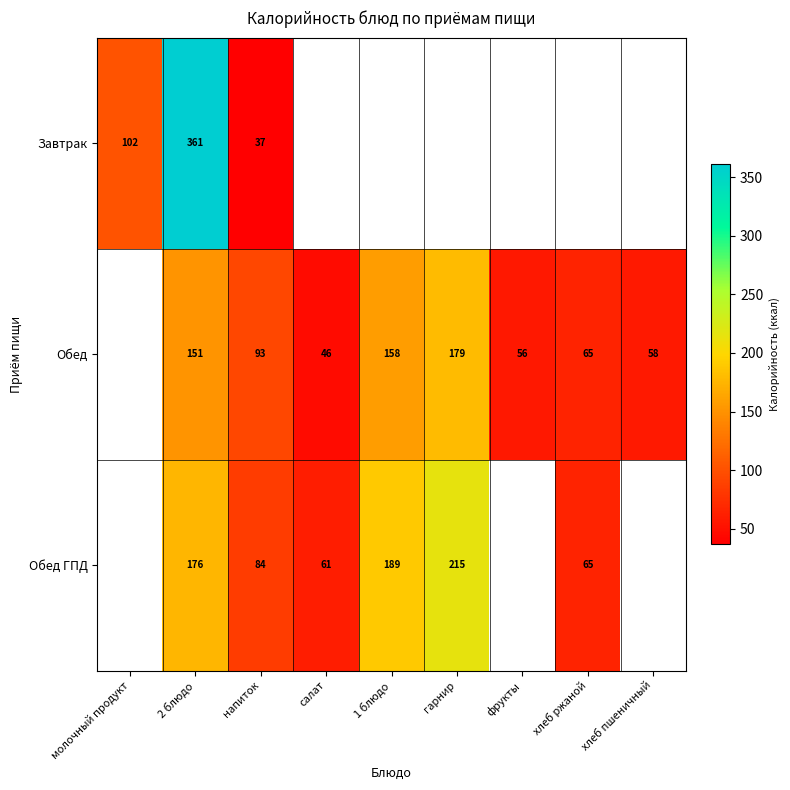

Is the value of Обед at 1 блюдо greater than the value of Завтрак at напиток?

Yes